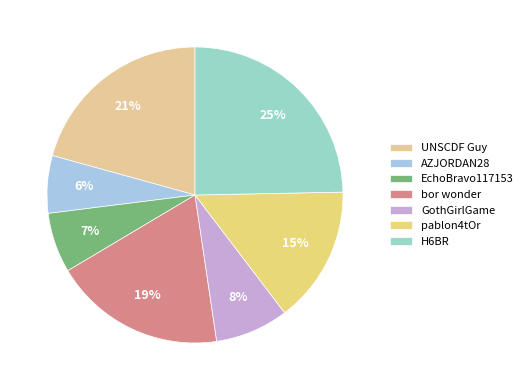

To the nearest percent, what is the combined percentage of EchoBravo117153 and GothGirlGame?

15%